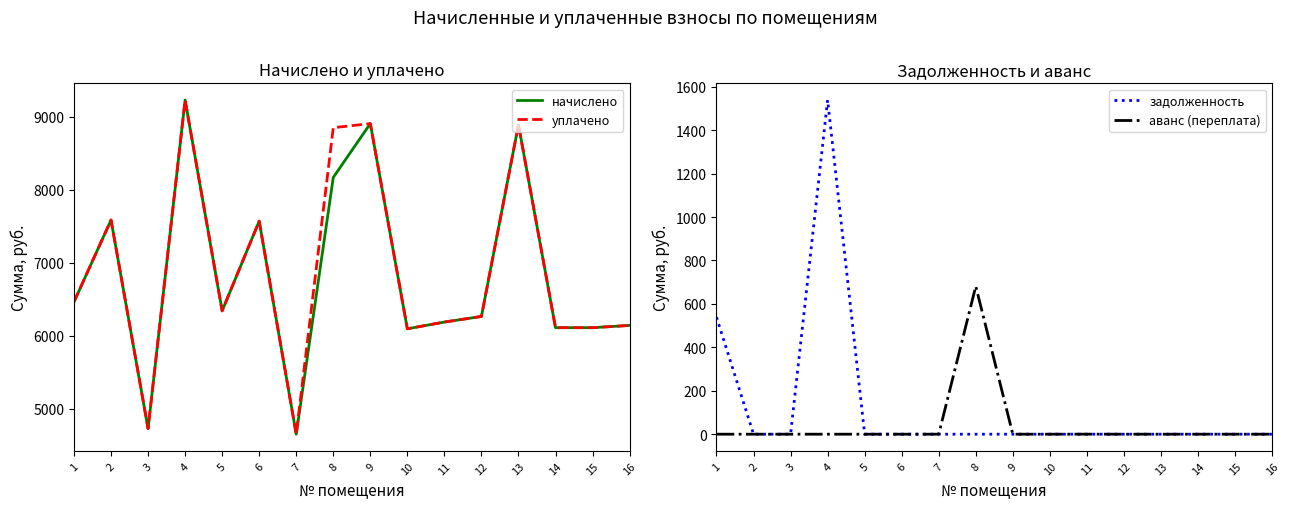

How many lines are shown in the chart?

4